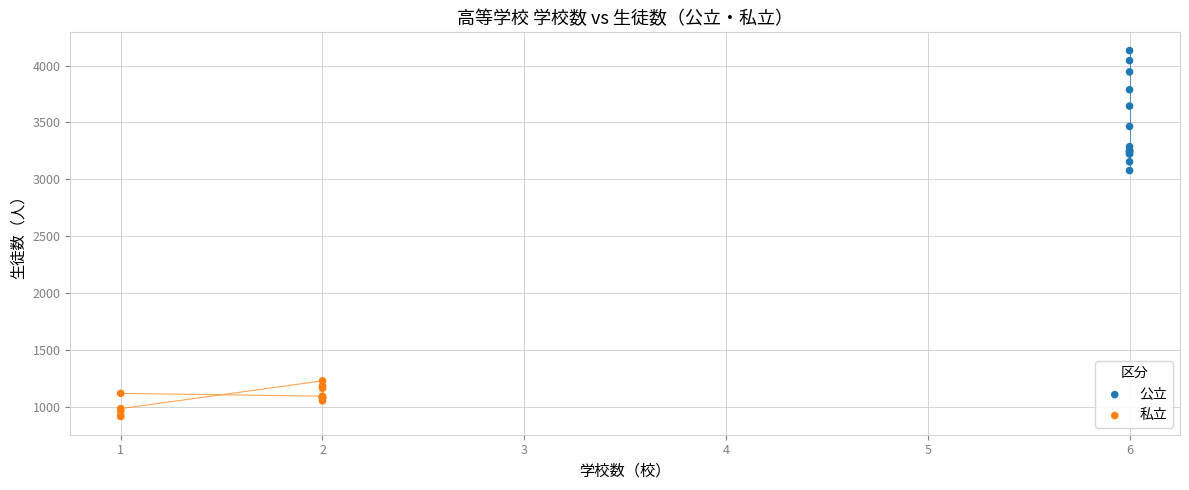

Which series has the largest Y range (max minus min)?

公立